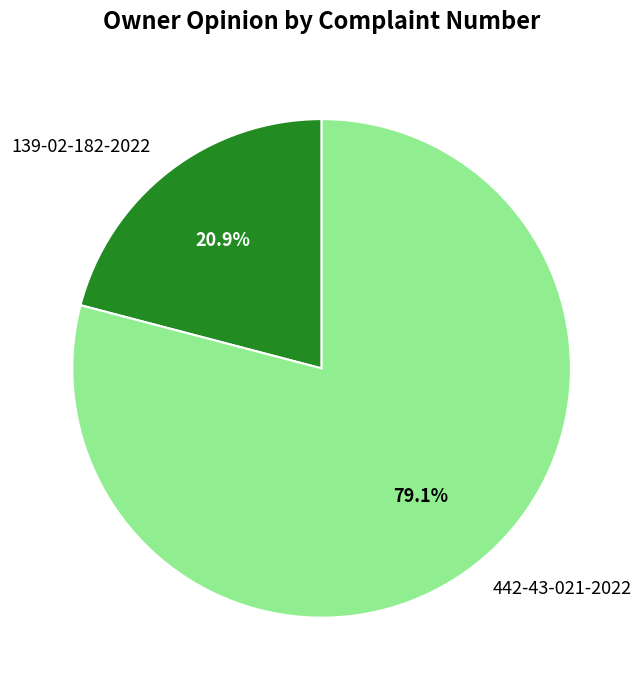

How many segments does this pie chart have?

2